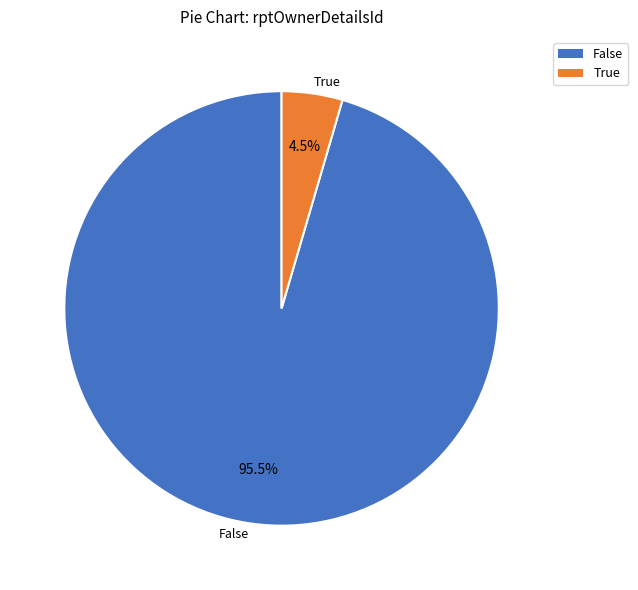

Which category has the smallest portion of the pie?

True